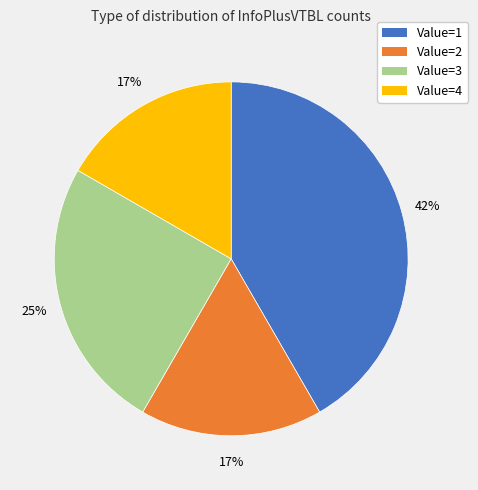

Which category has the biggest portion of the pie?

Value=1